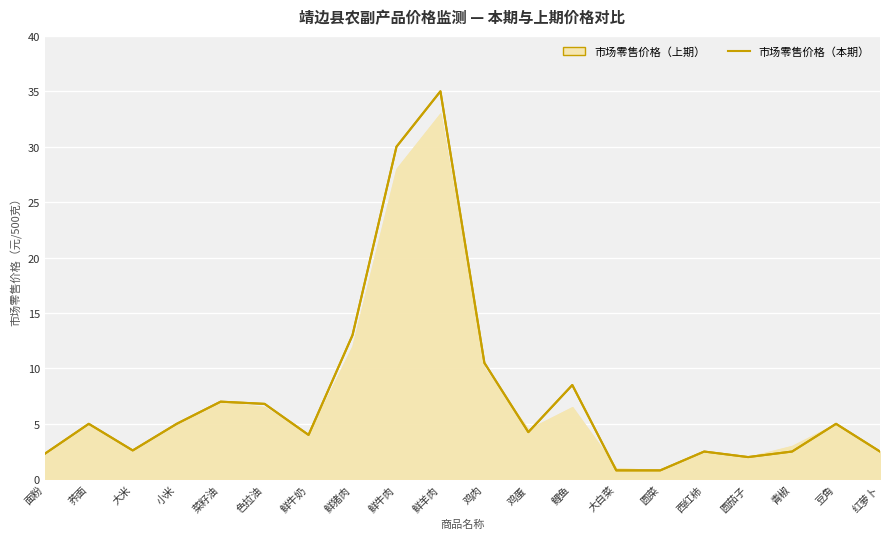

What is the ratio of the value at 大白菜 to the value at 大米?

0.3